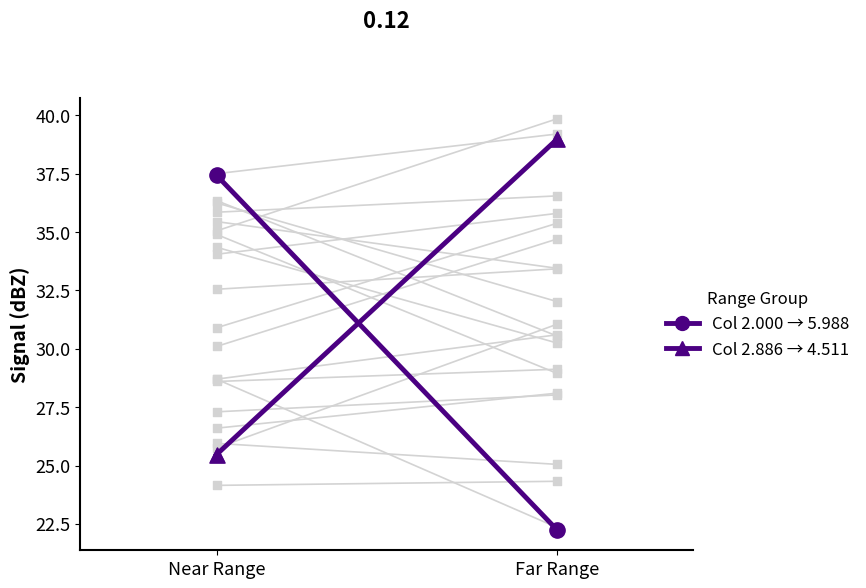

Which series has the widest spread of Y values?

Col 2.000 → 5.988